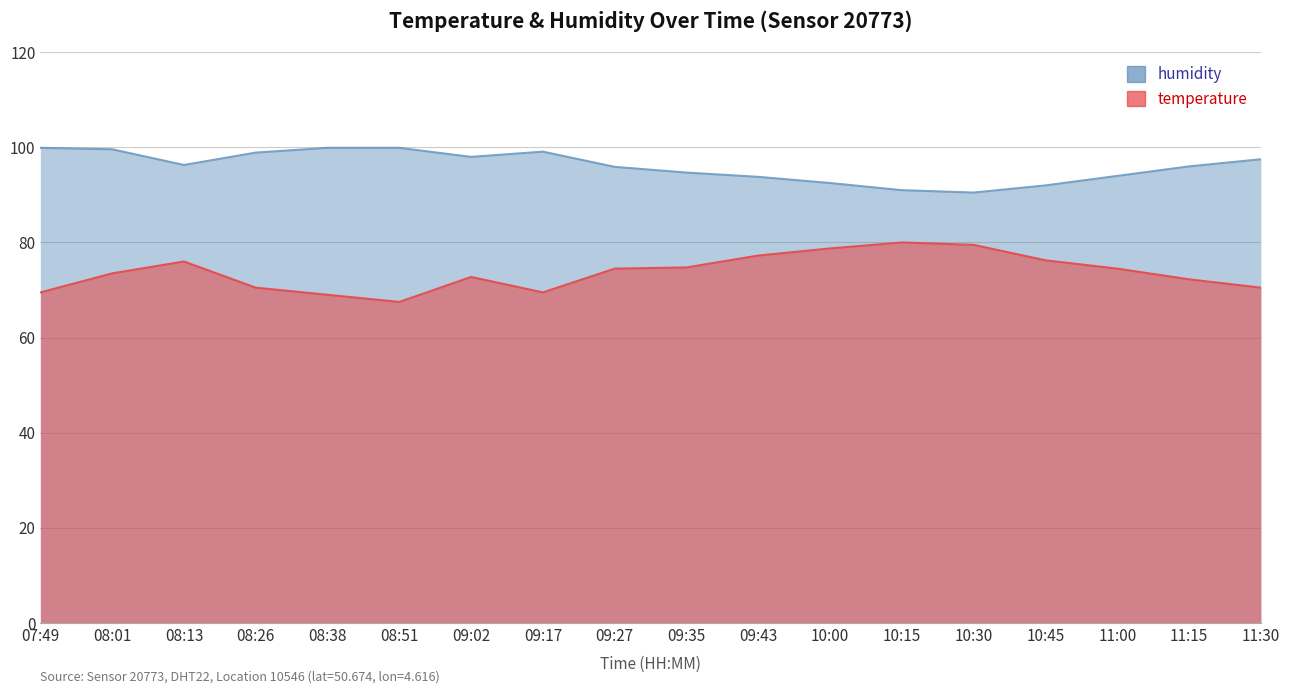

Which category has the lowest value in the humidity series?

10:30